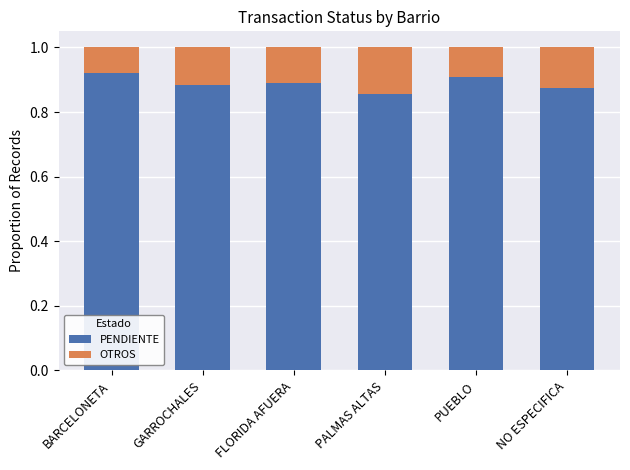

What is the sum of all PENDIENTE values?

5.3